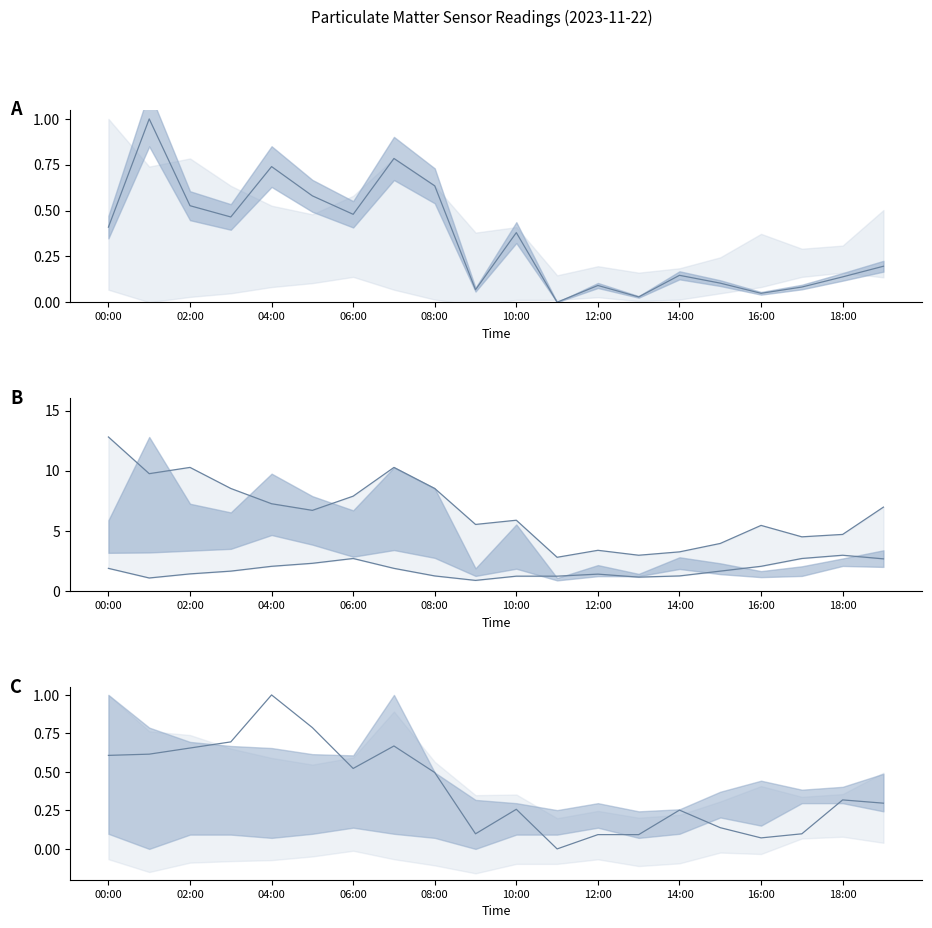

What is the difference between the P1 values at 12:00 and 02:00?

0.4